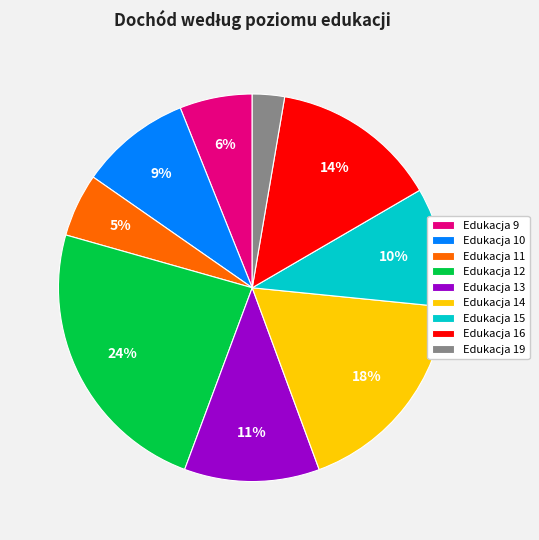

Rank the categories by value from highest to lowest.

Edukacja 12, Edukacja 14, Edukacja 16, Edukacja 13, Edukacja 15, Edukacja 10, Edukacja 9, Edukacja 11, Edukacja 19